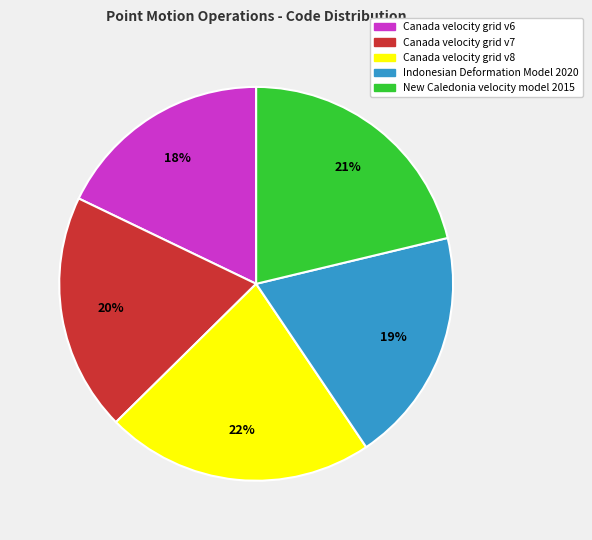

Is it true that Canada velocity grid v8 is 32% of the pie?

False